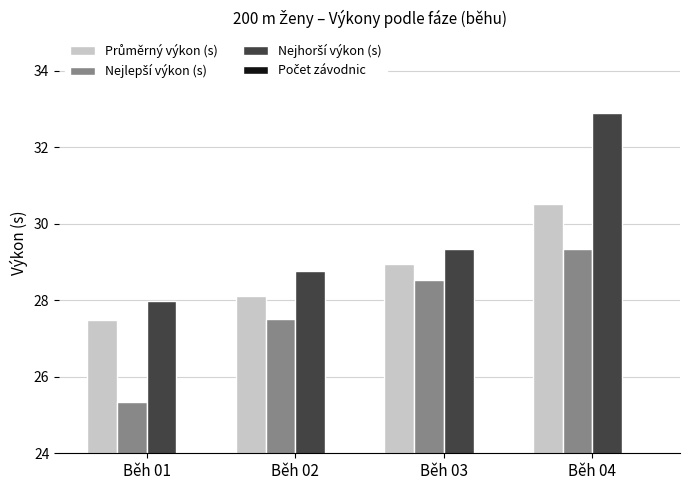

What is the sum of all Průměrný výkon (s) values?

115.1